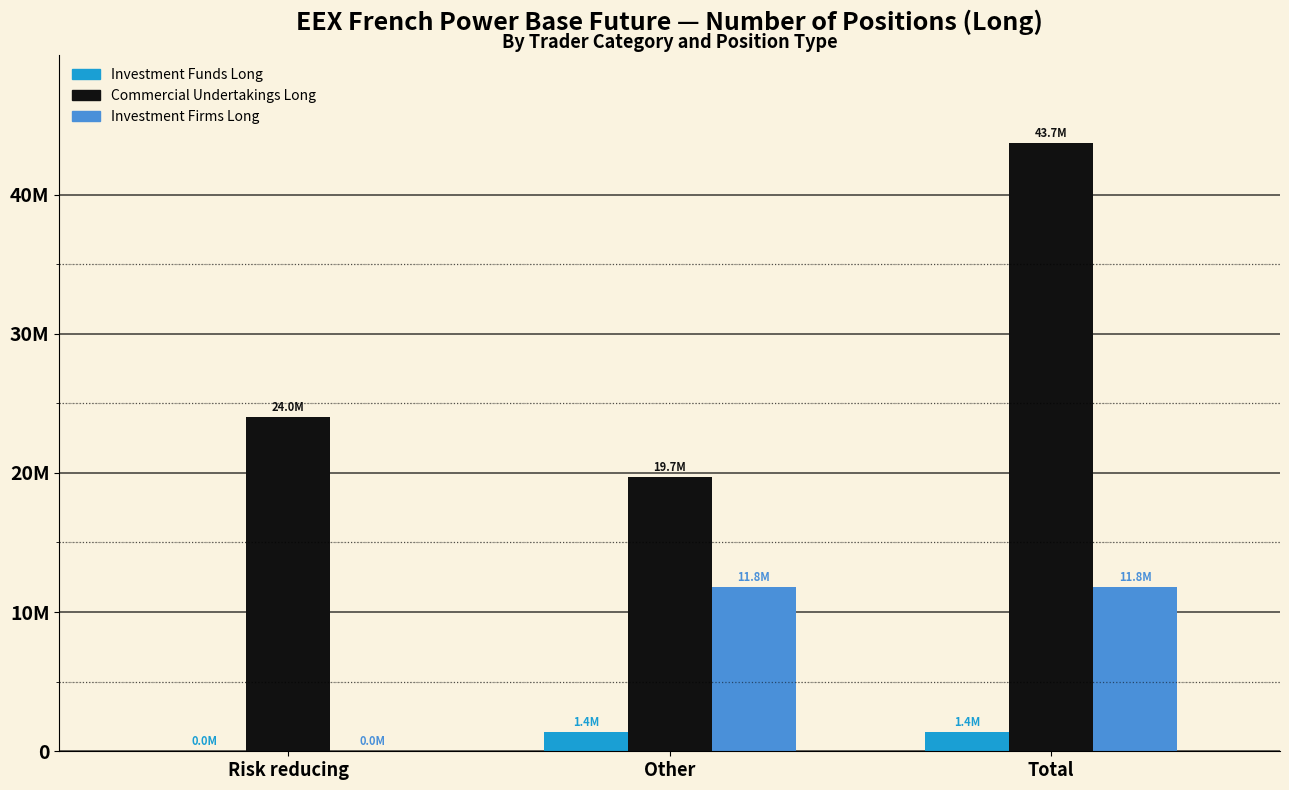

Does the chart contain stacked bars?

No